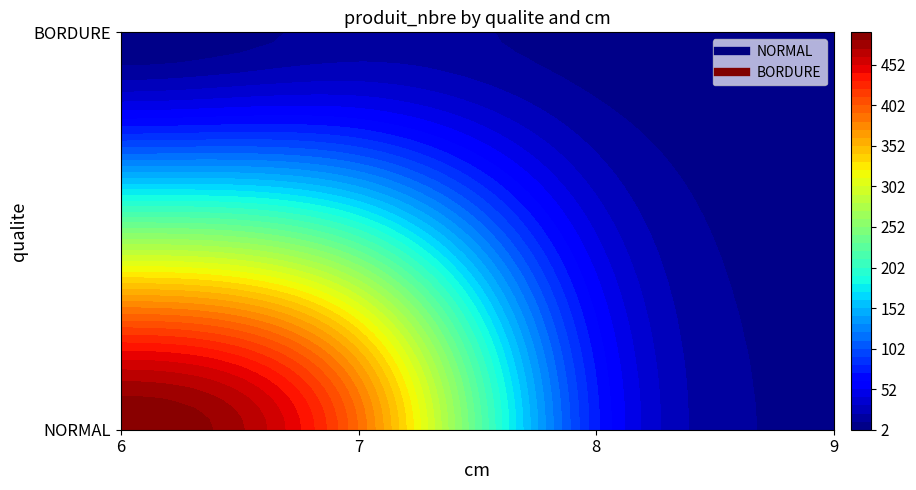

What is the spread (max minus min) of values at 7?

375